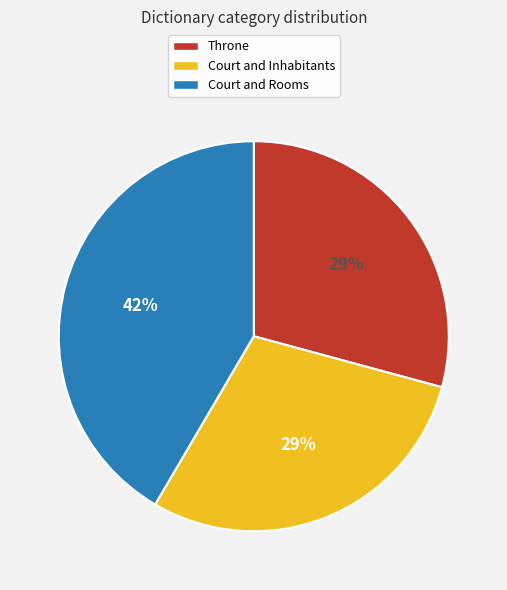

Is it true that Throne is 42% of the pie?

False